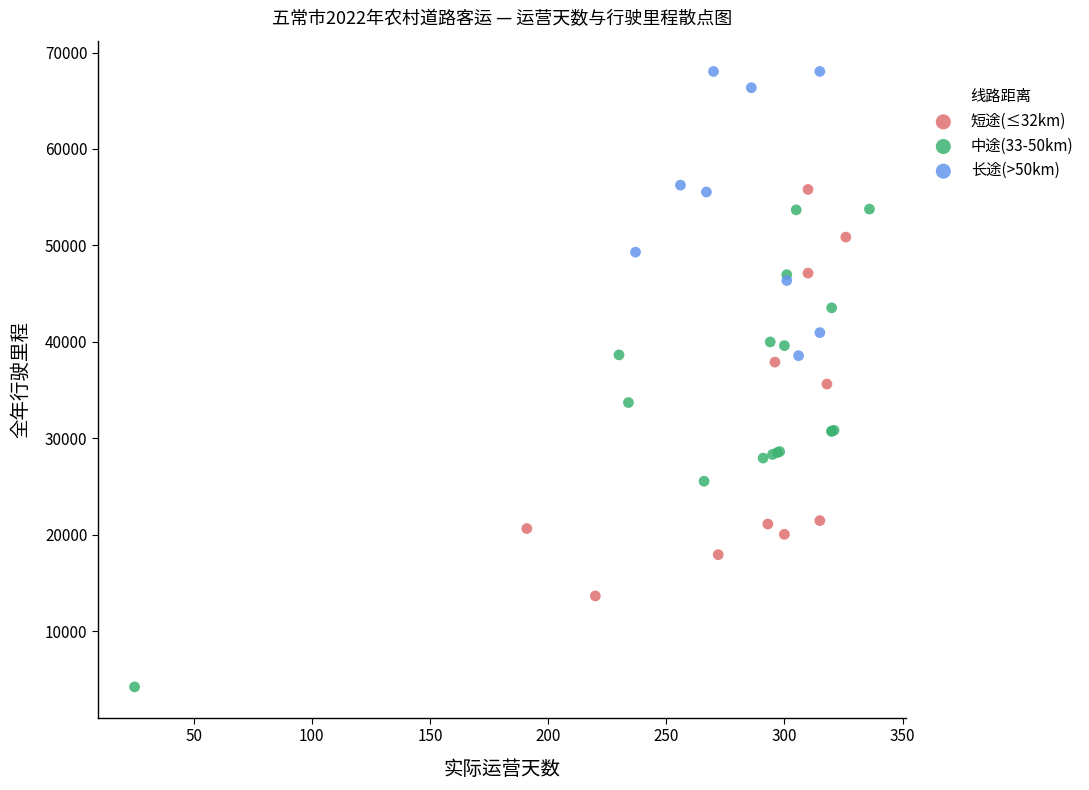

Which series contains the highest Y value?

长途(>50km)